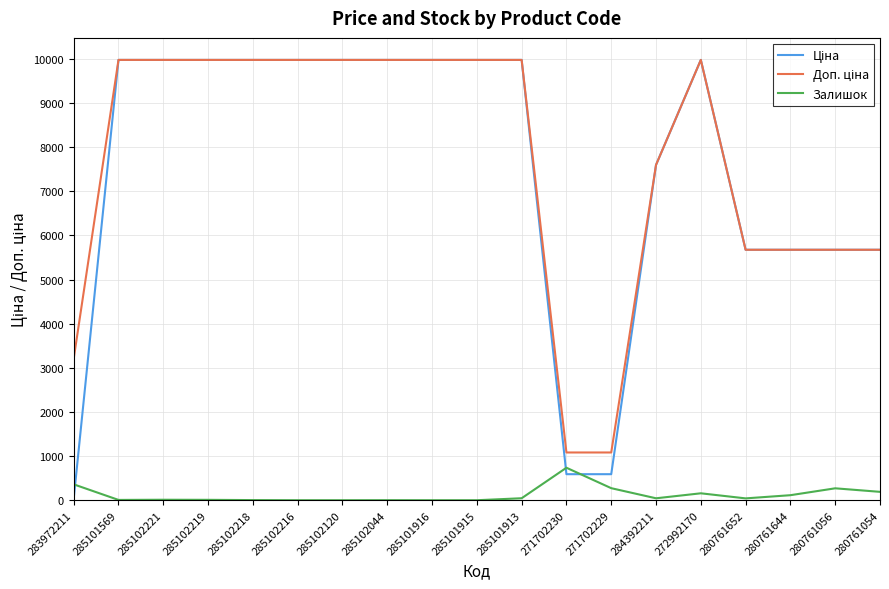

Is it true that Залишок equals 0.0 at 285102216?

True